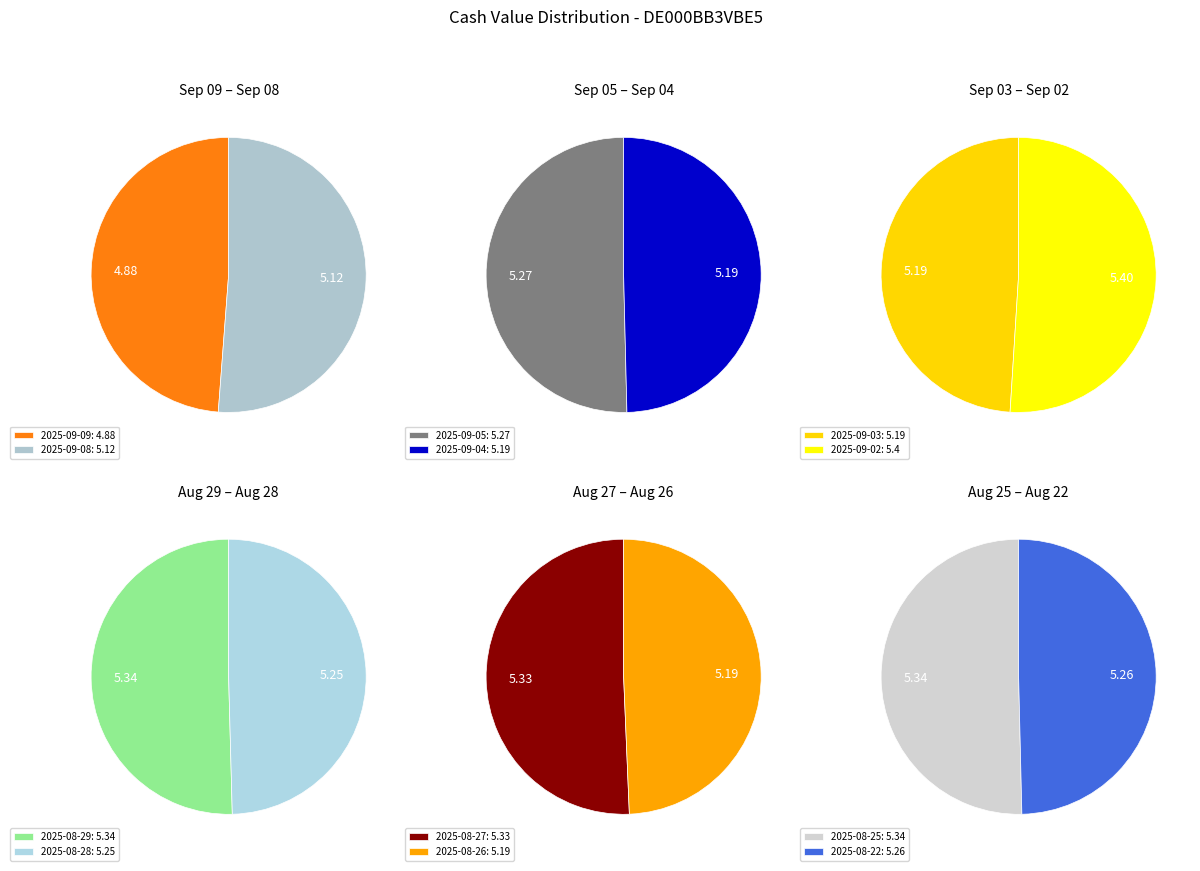

Does any single category account for the majority?

No